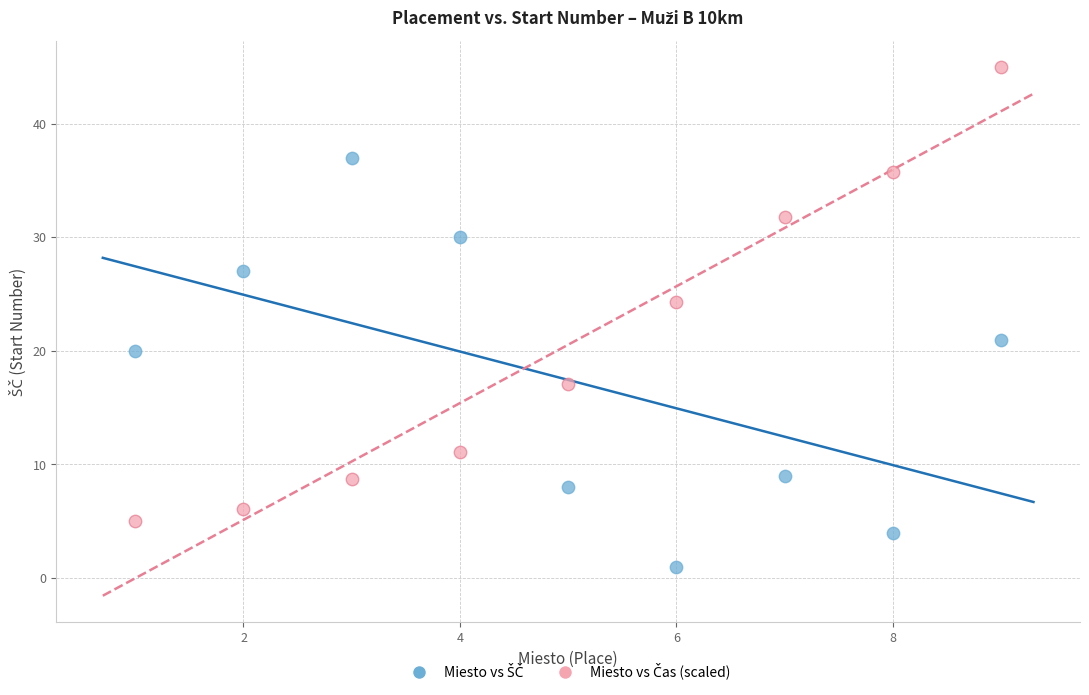

What is the X range (max minus min) for the scatter plot?

8.0